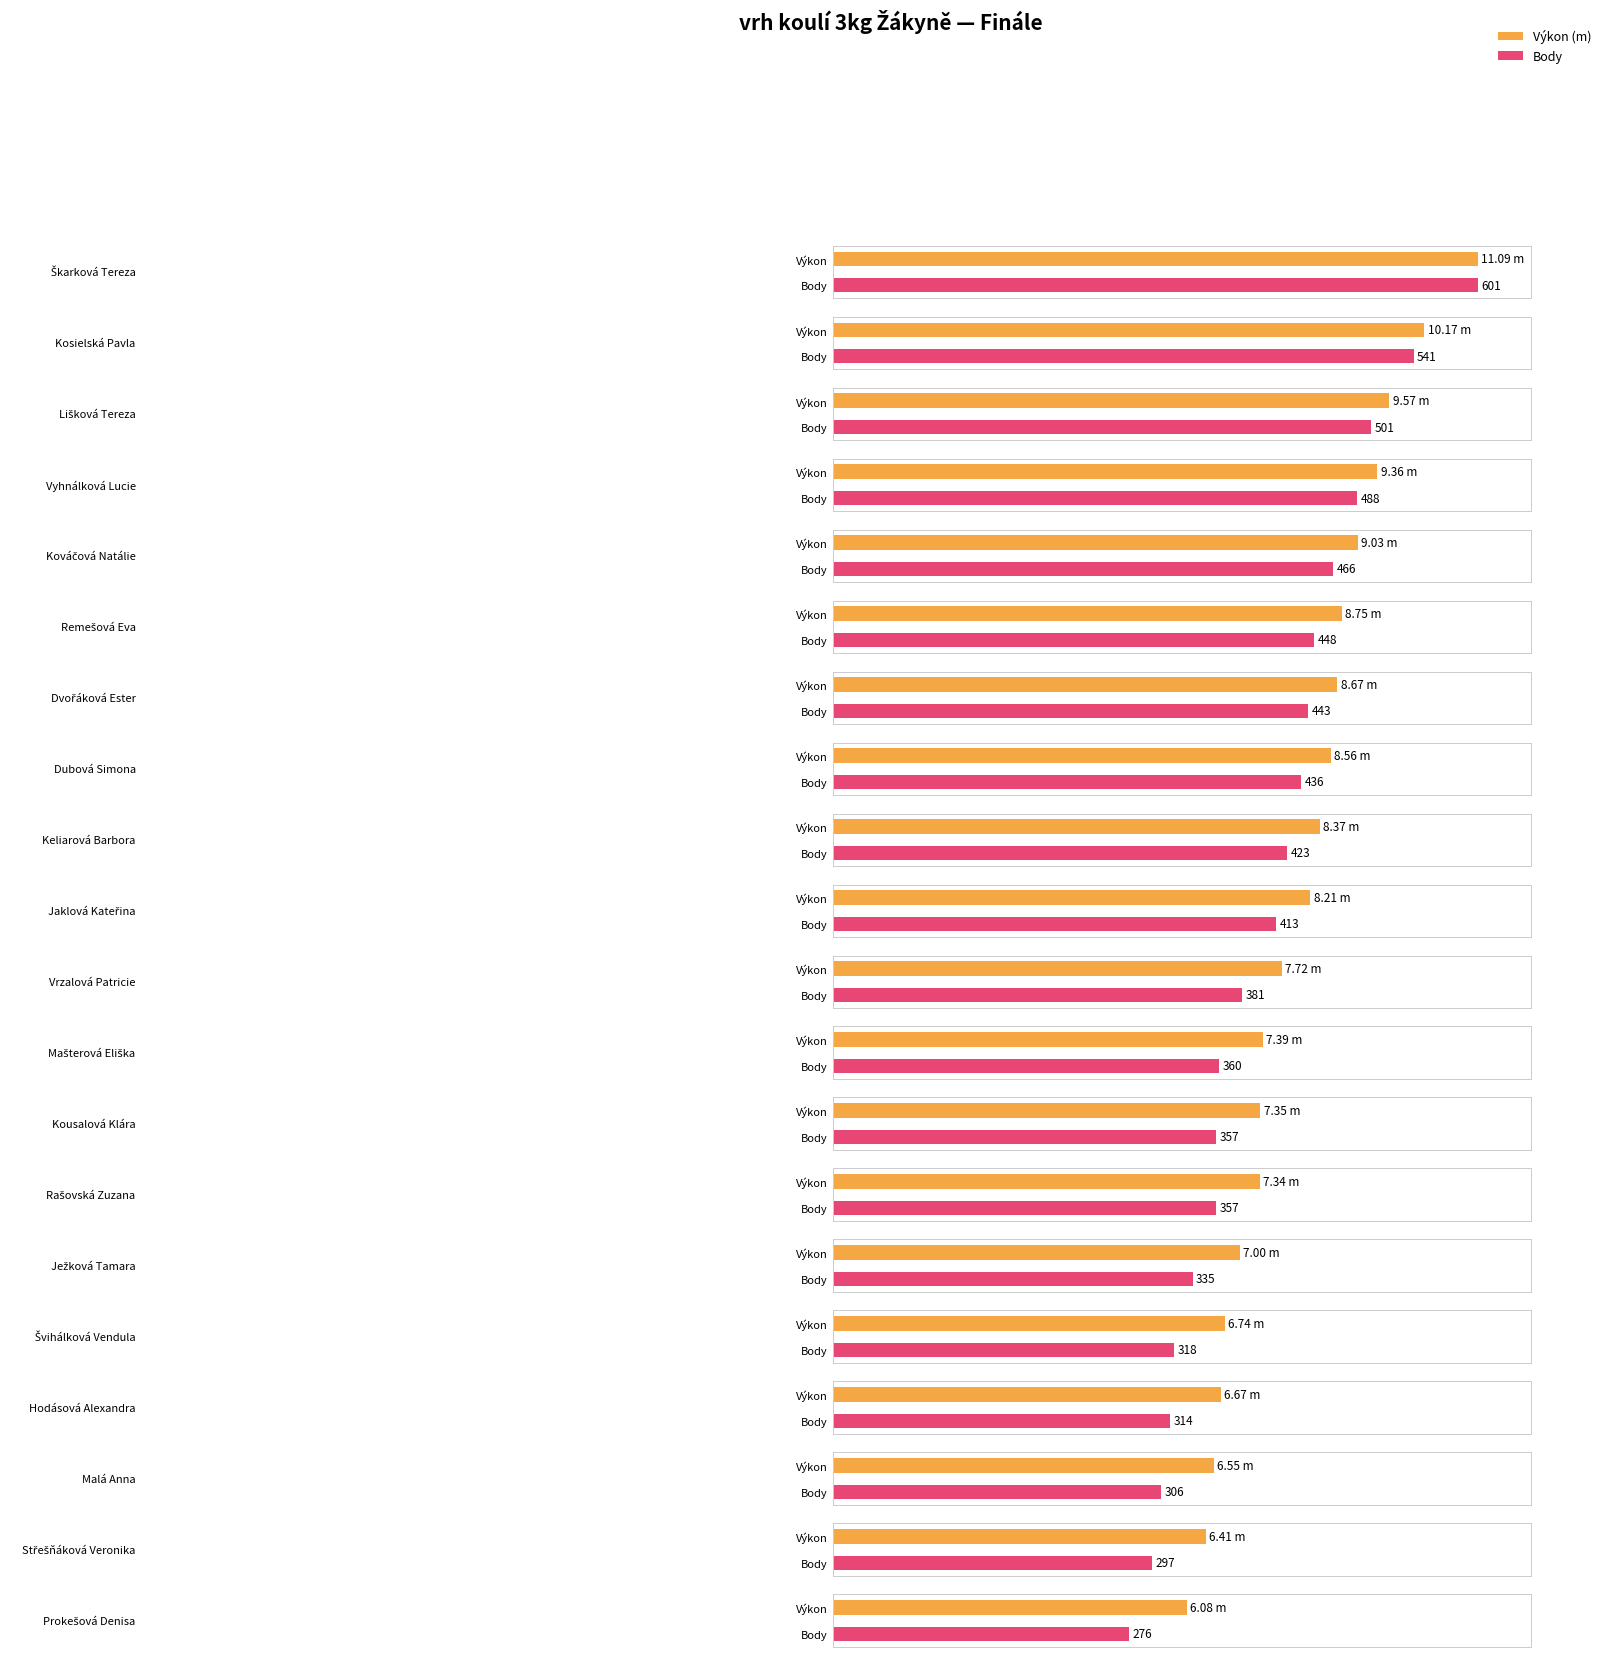

What is the difference between the highest and lowest values at Střešňáková Veronika?

290.6